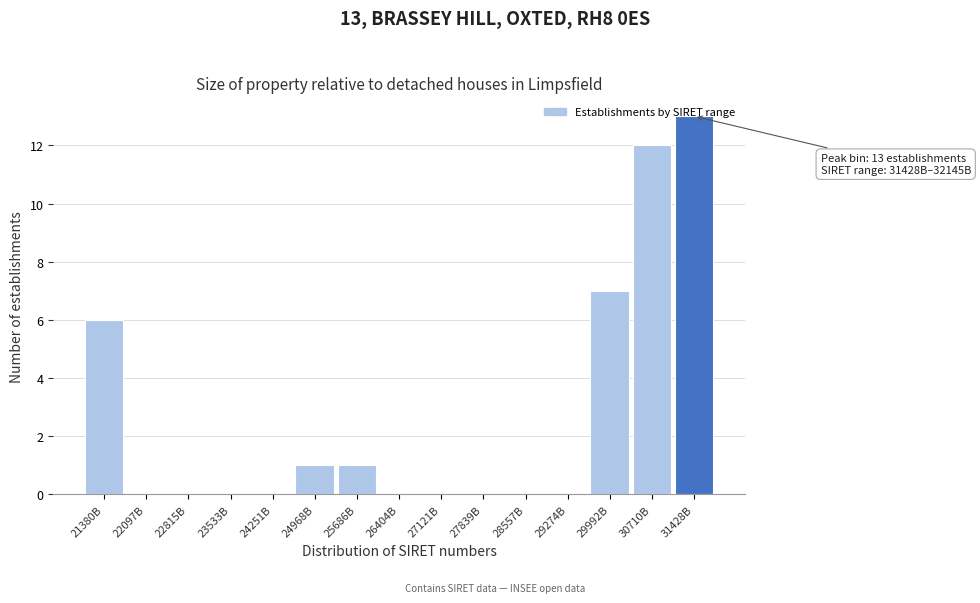

What is the sum of all values?

40